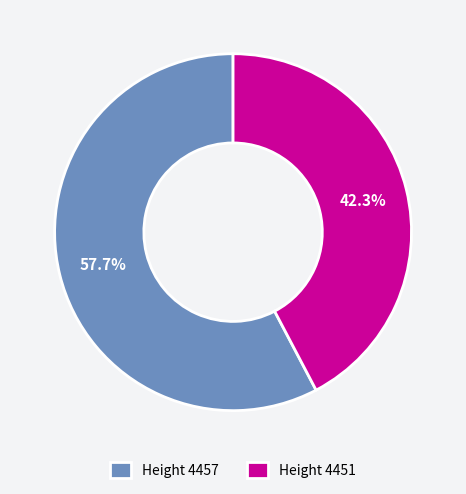

What is the largest slice in the pie chart?

Height 4457